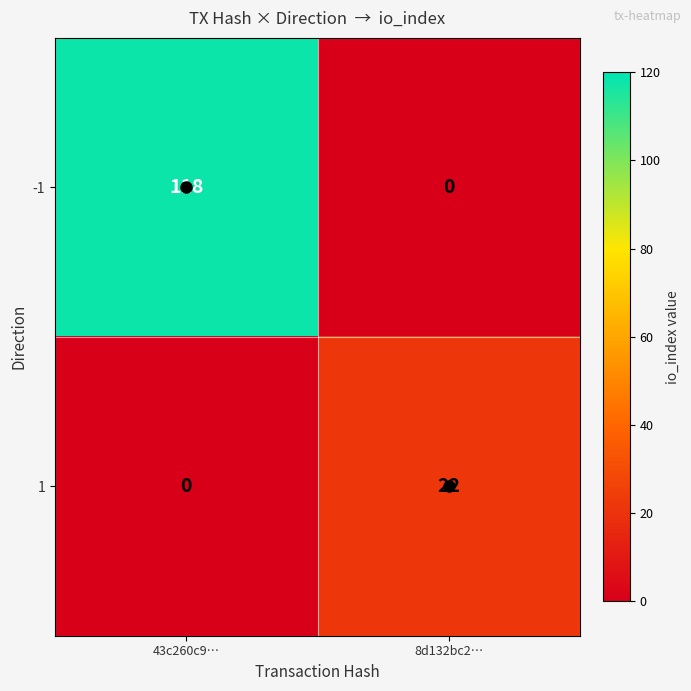

What is the average value of the 1 series?

11